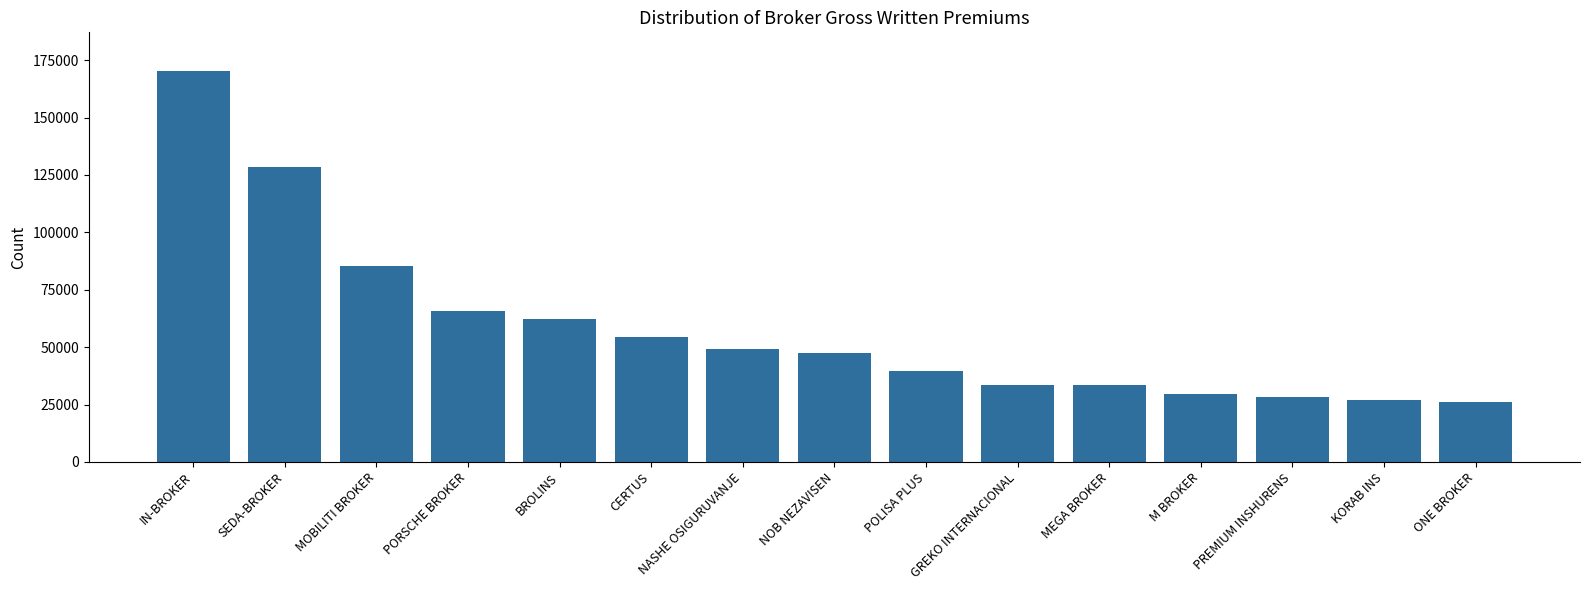

How many distinct data groups are displayed?

1